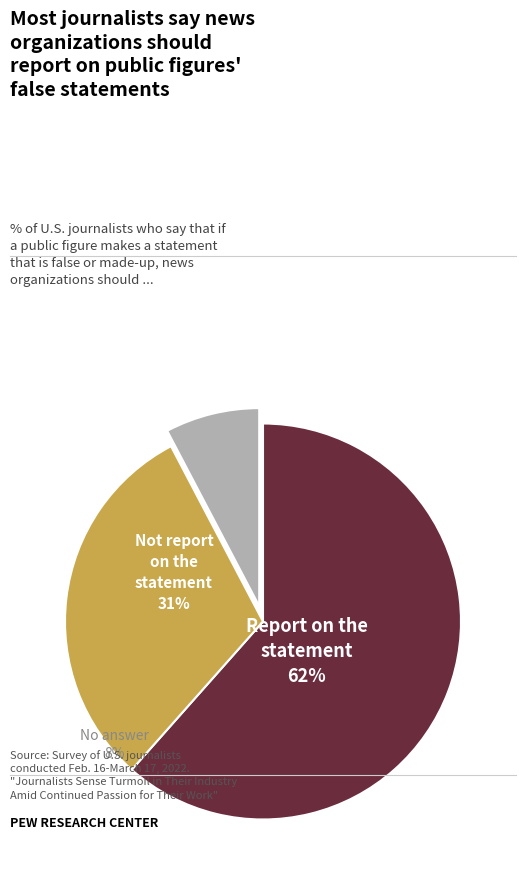

True or false: 3 accounts for 16% of the total.

False